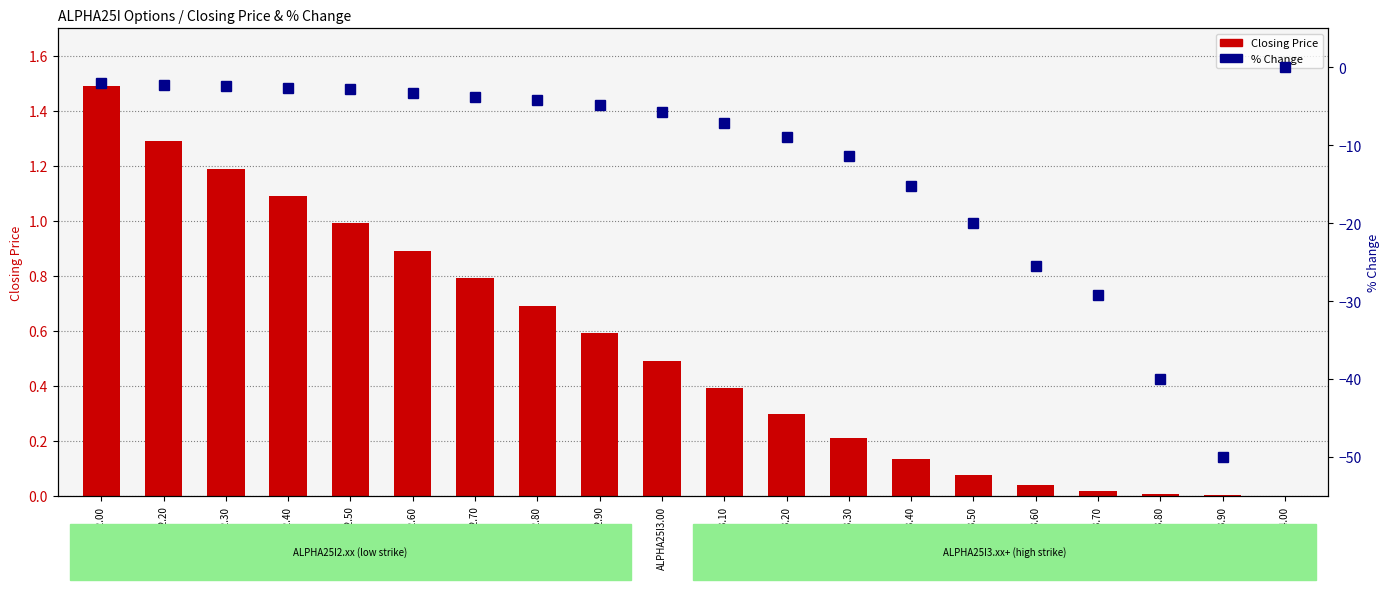

Reading left to right, transcribe all the data shown in this chart.

Closing Price: 1.5	1.3	1.2	1.1	1.0	0.9	0.8	0.7	0.6	0.5	0.4	0.3	0.2	0.1	0.1	0.0	0.0	0.0	0.0	0.0
% Change: -2.0	-2.3	-2.5	-2.7	-2.8	-3.4	-3.8	-4.2	-4.8	-5.8	-7.1	-8.9	-11.4	-15.3	-20.0	-25.5	-29.2	-40.0	-50.0	0.0